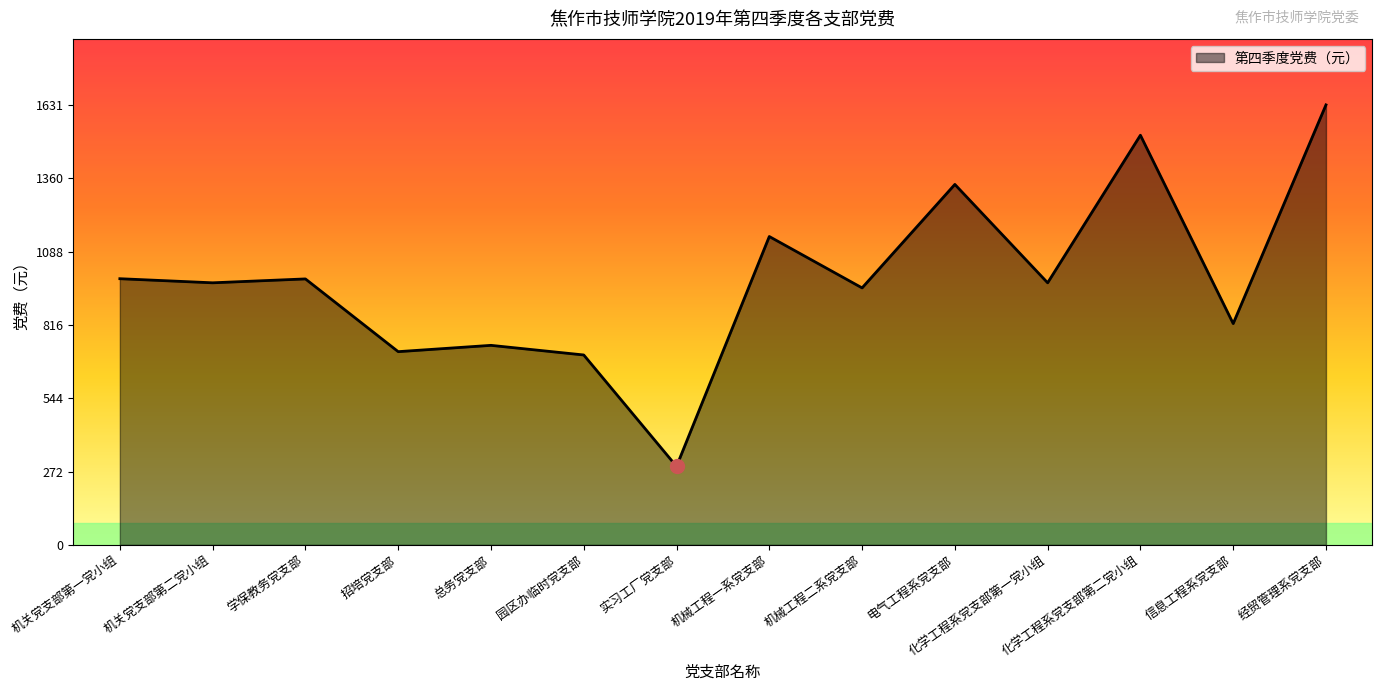

The chart shows a value of 1744.5 at 机关党支部第一党小组. True or false?

False